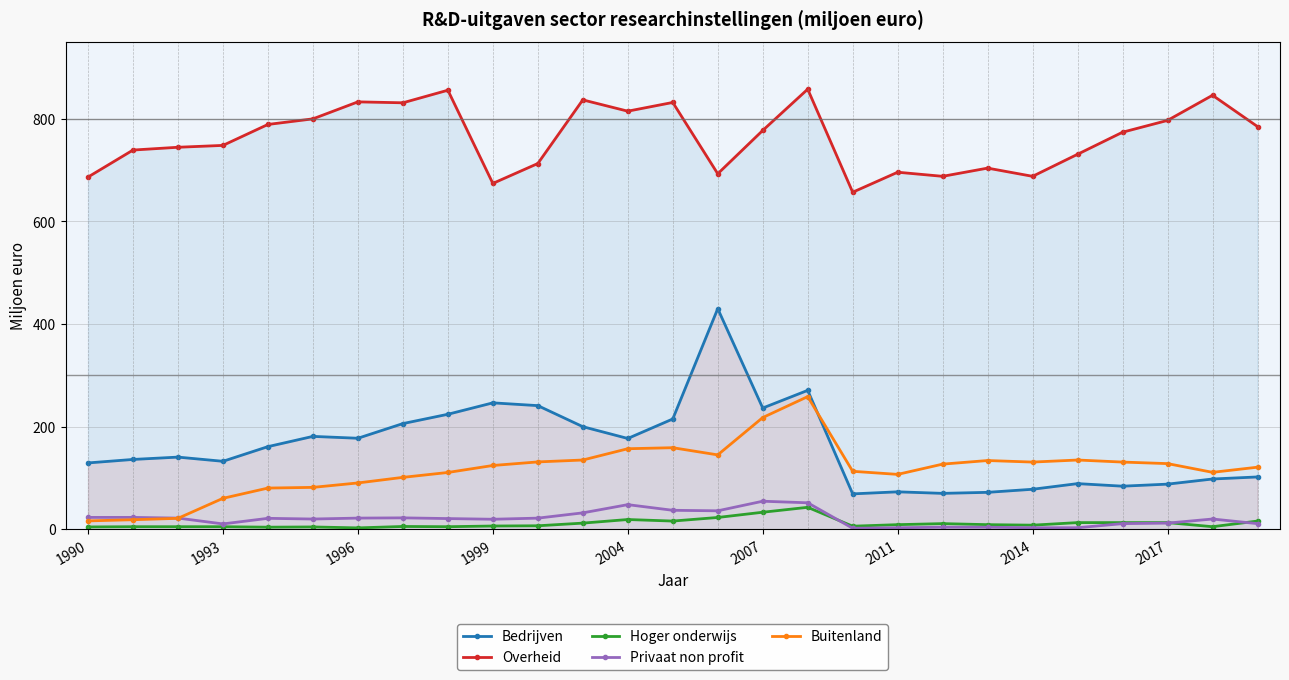

What is the maximum value shown in the chart?

857.9